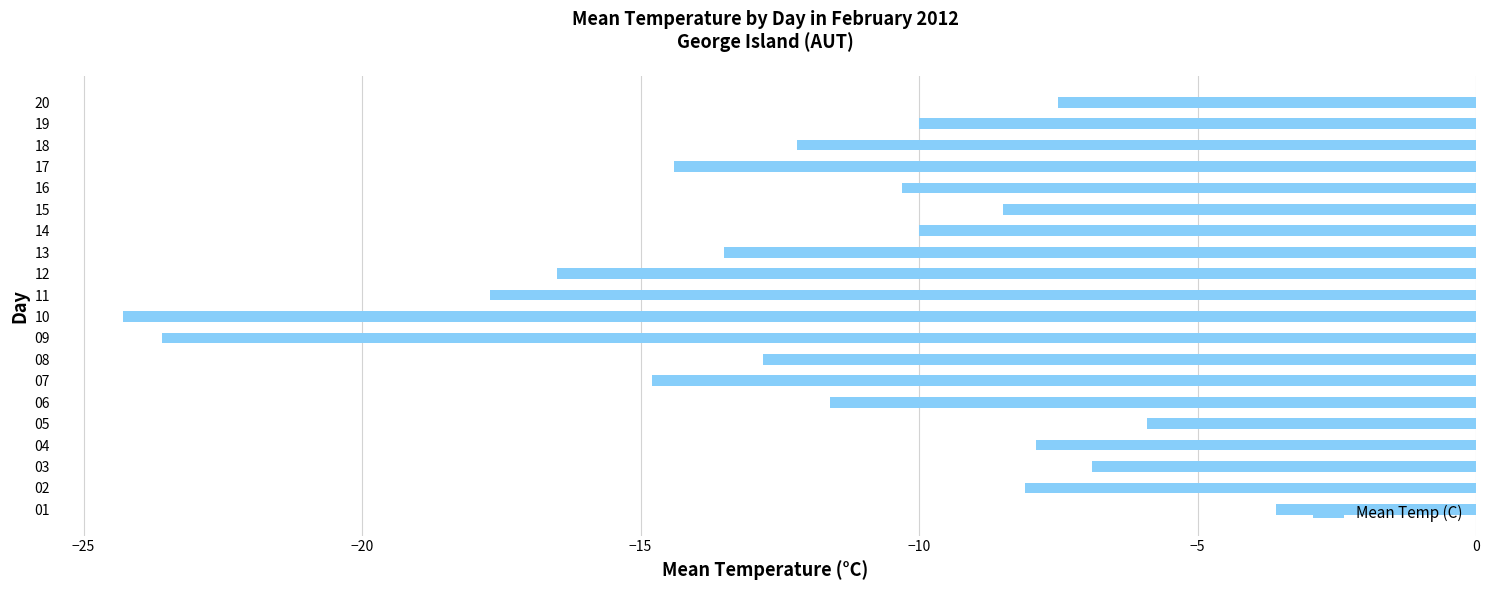

True or false: the data shows -17.7 at 11.

True